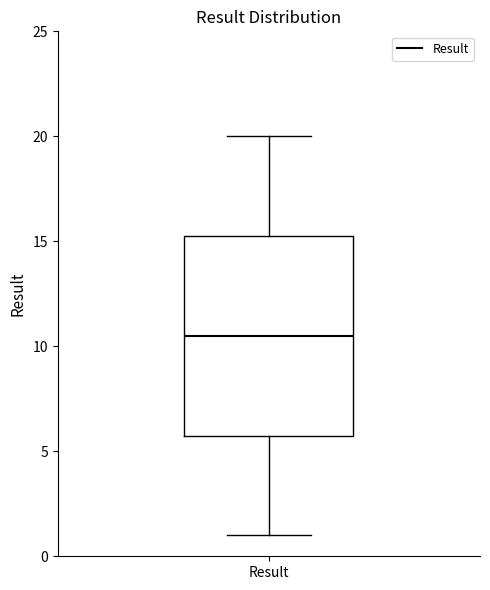

Transcribe this box plot: give where the median line is, the range the box spans, and where the two whiskers end, as read against the y-axis. The values are not printed on the chart, so give them approximately, as read against the axis.

median 10.5, box 6.0 to 15.5, whiskers 1.0 to 20.0